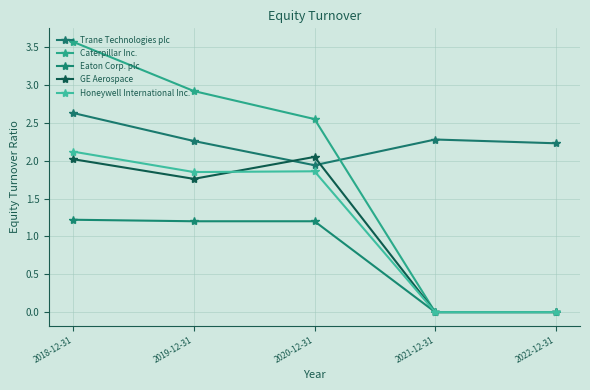

True or false: Honeywell International Inc. has a value of 0.0 at 2022-12-31.

True